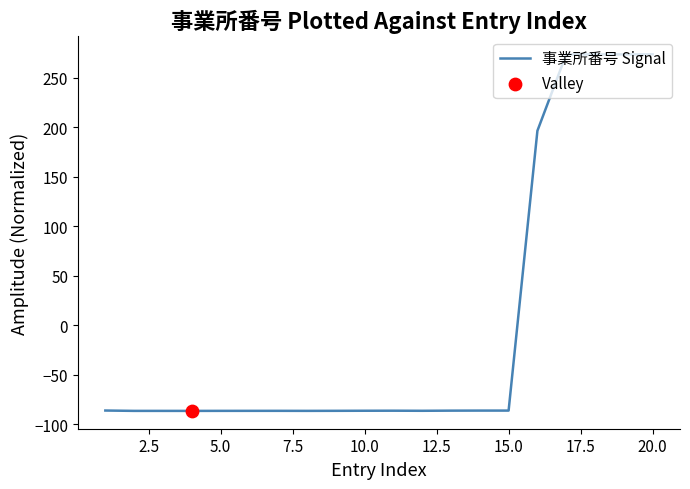

What is the difference between the maximum and minimum values?

360.2